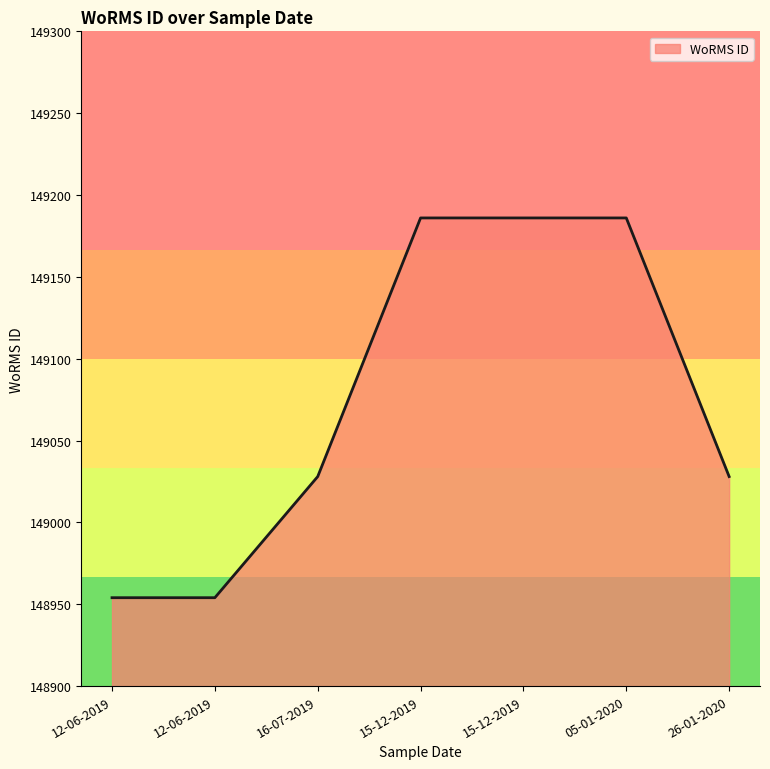

What is the sum of all values?

1043522